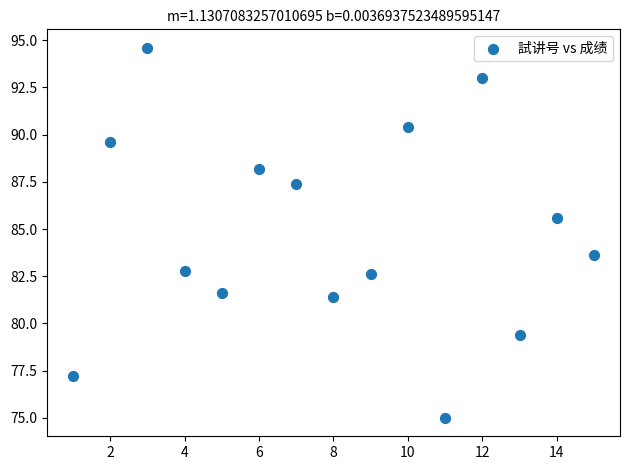

What is the range of Y values (max minus min)?

19.6